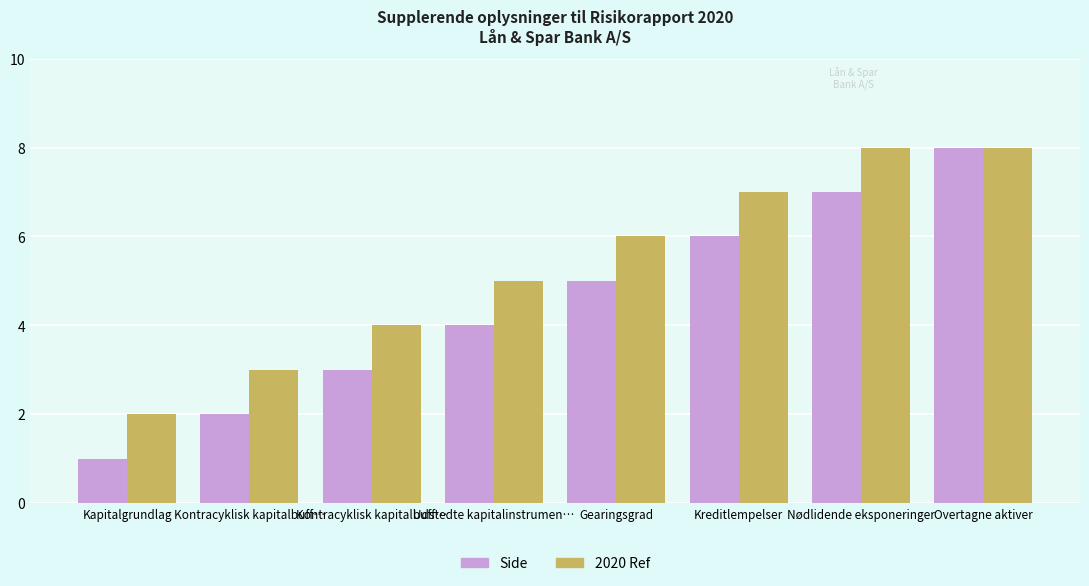

What are all the series names shown in the legend?

Side, 2020 Ref